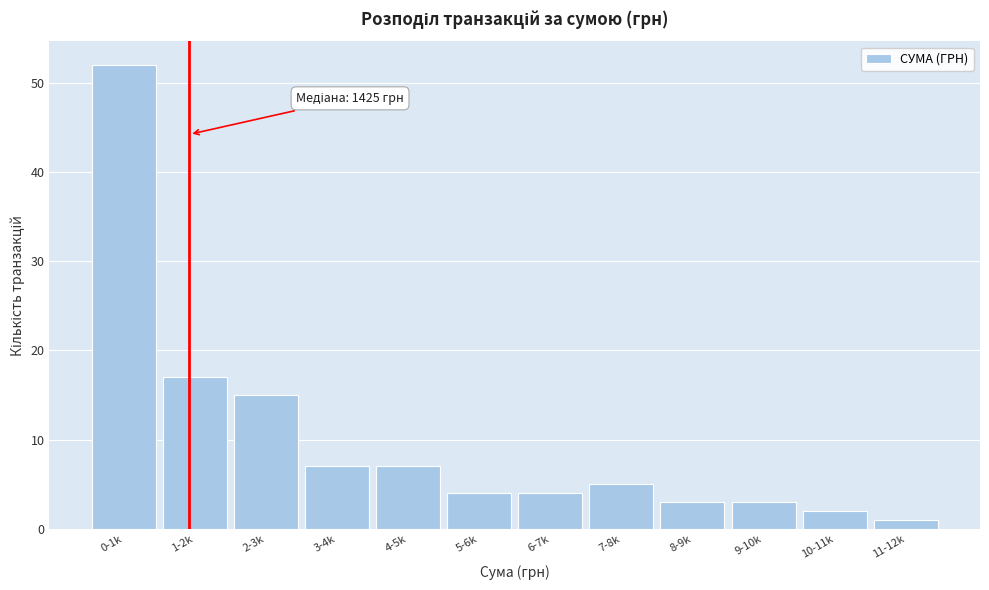

Reading right to left, what are all the values shown in this chart?

1	2	3	3	5	4	4	7	7	15	17	52